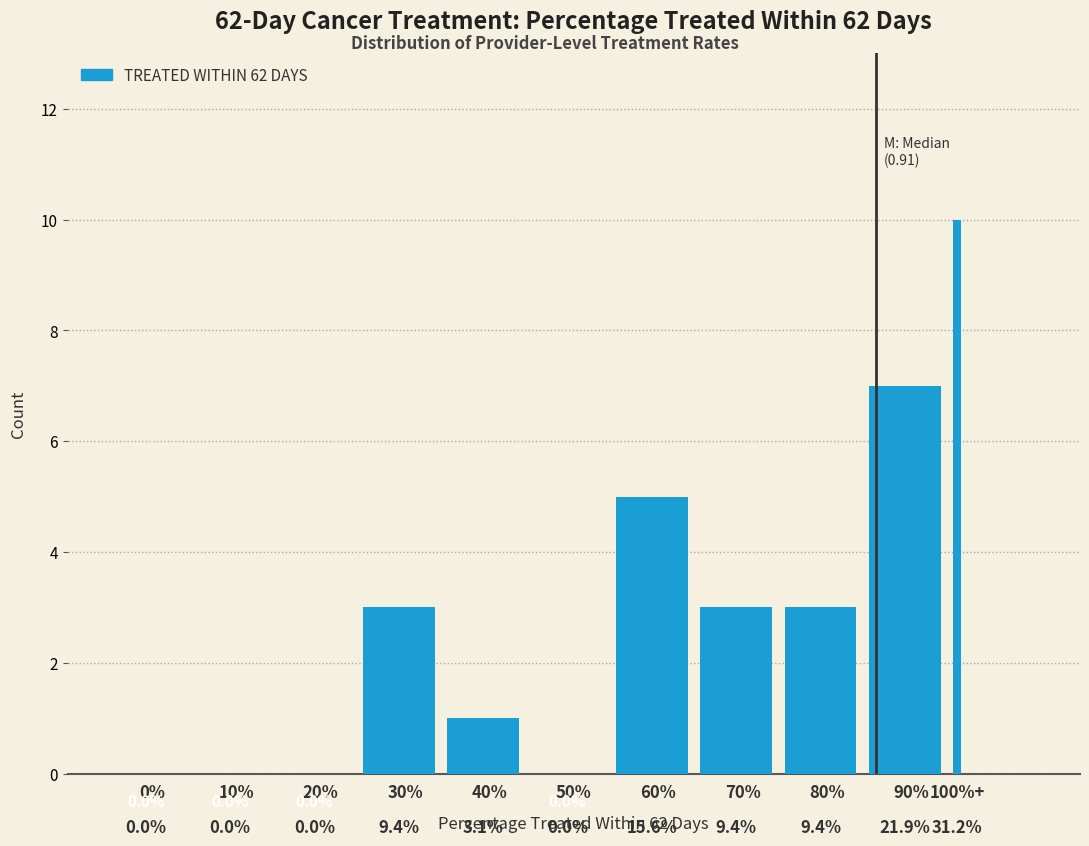

Reading left to right, extract all data points from this chart.

0%=0	10%=0	20%=0	30%=3	40%=1	50%=0	60%=5	70%=3	80%=3	90%=7	100%+=10